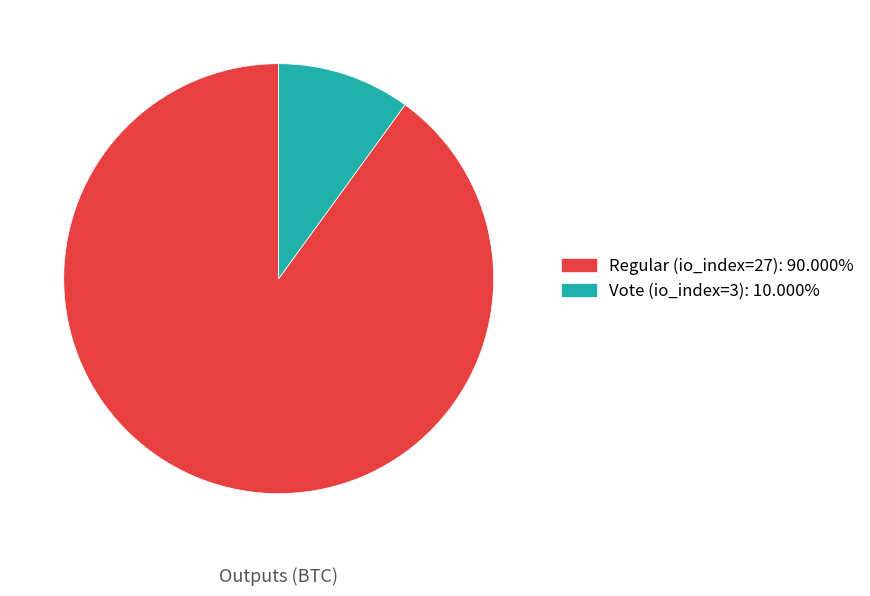

How many slices are in this pie chart?

2